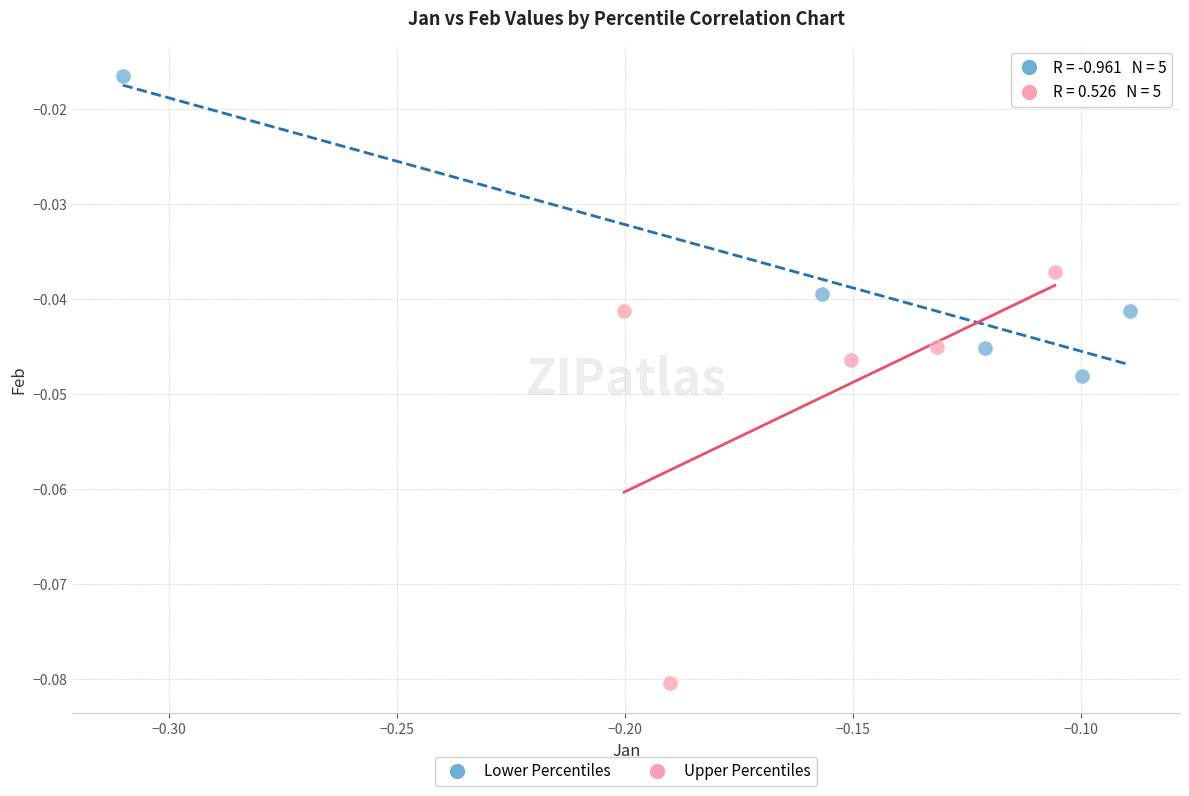

Which series reaches the minimum Y coordinate?

Upper Percentiles